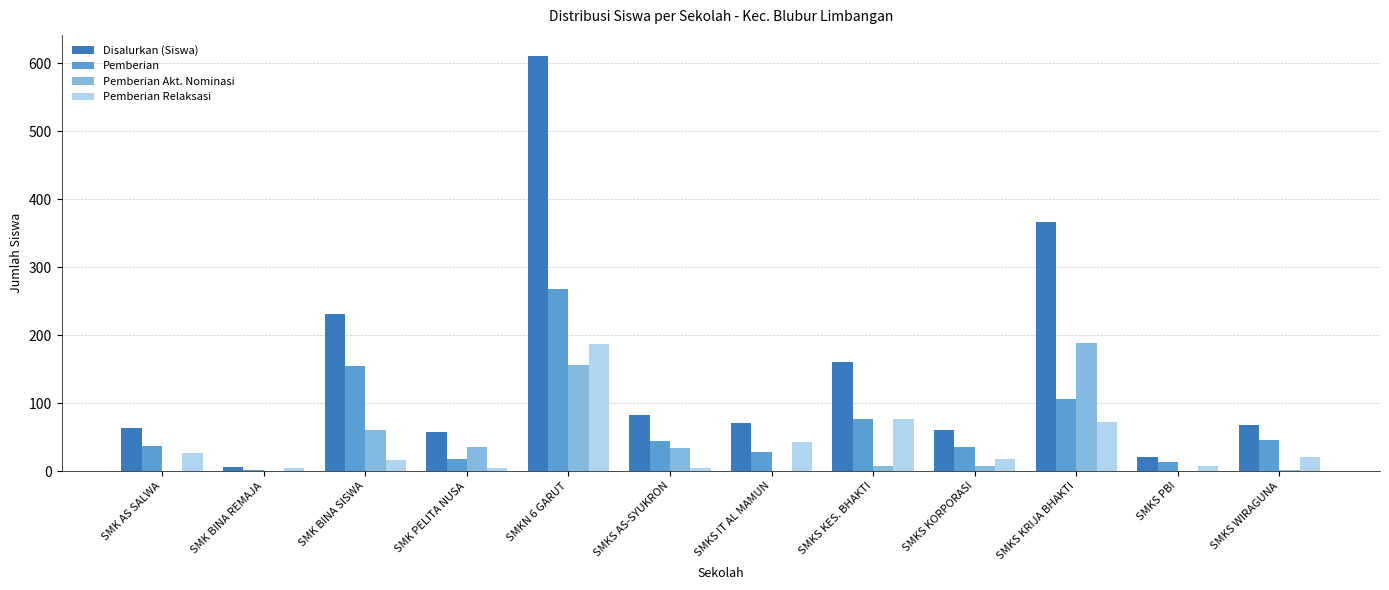

Where is Disalurkan (Siswa) nearest to the value 308?

SMKS KRIJA BHAKTI